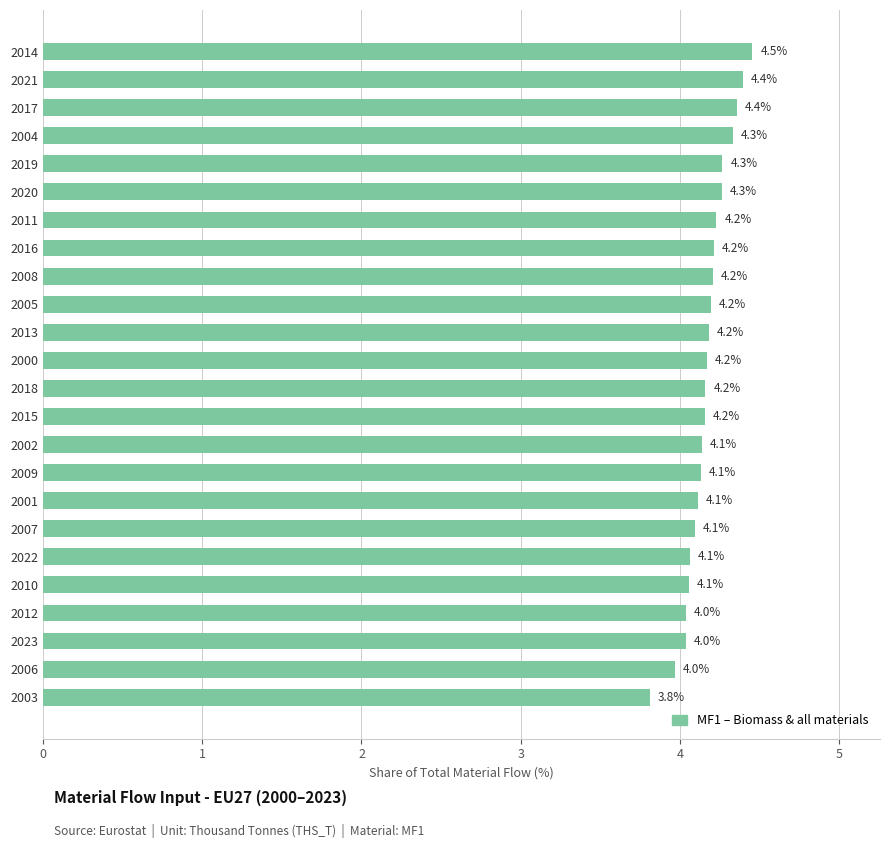

What is the sum of all values?

100.0